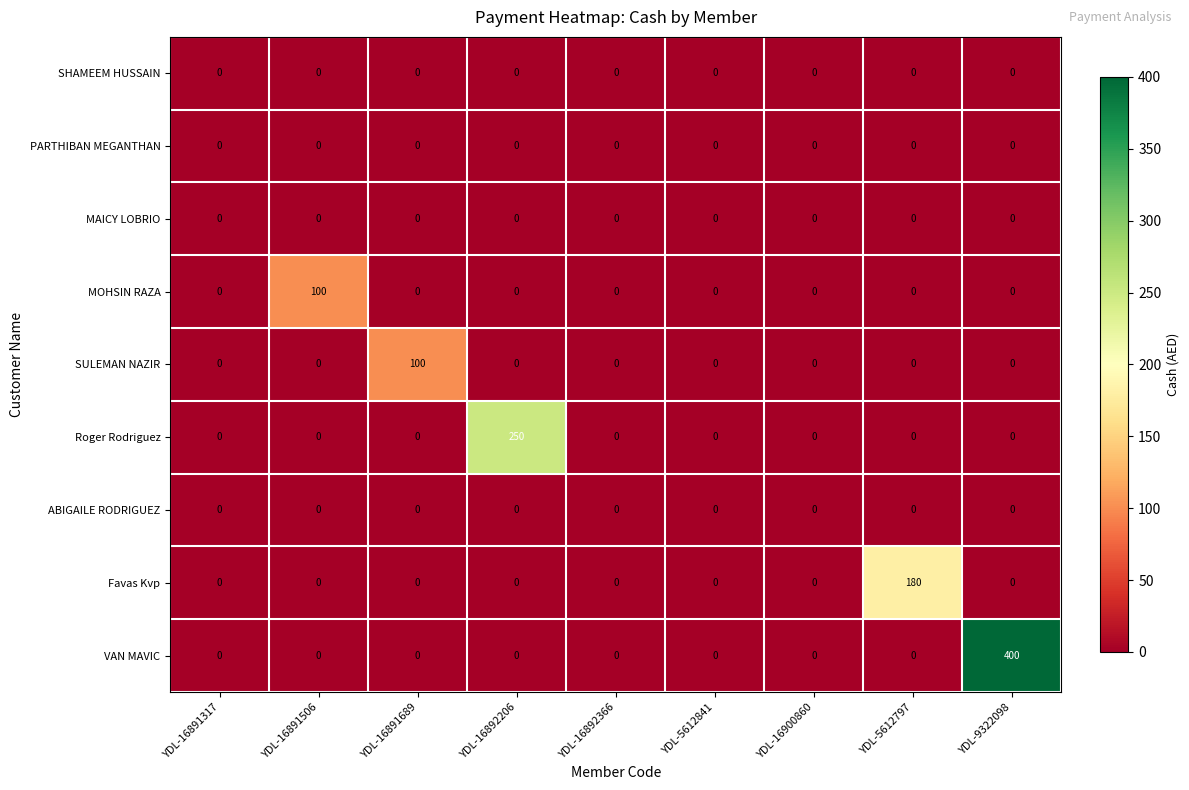

How many series are shown in this chart?

9